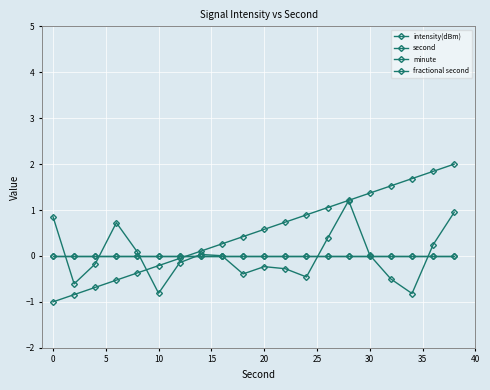

Does the chart have visible grid lines?

Yes